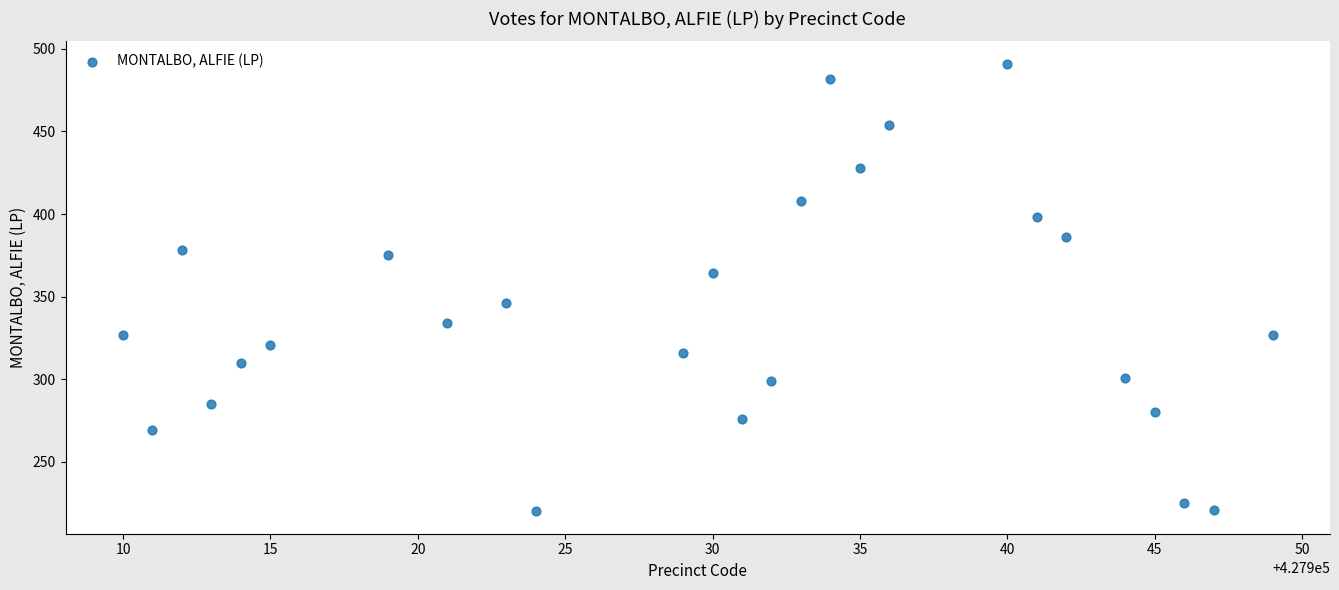

What is the range of Y values (max minus min)?

271